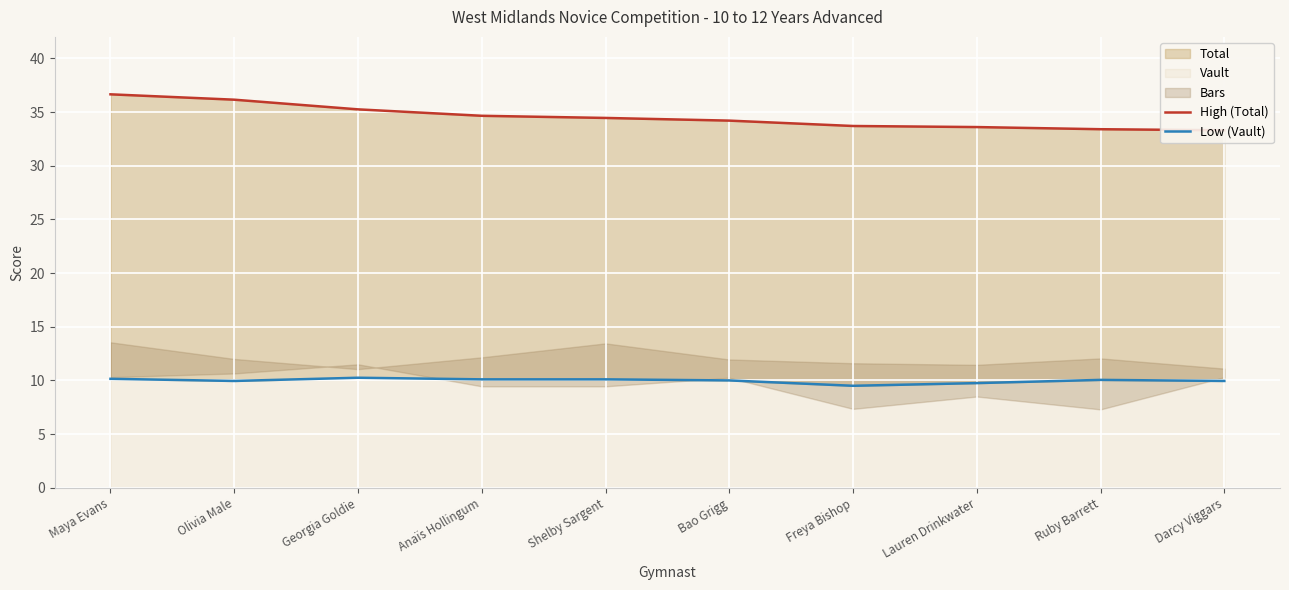

Rank the series by their maximum value, from highest to lowest.

High (Total), Low (Vault)